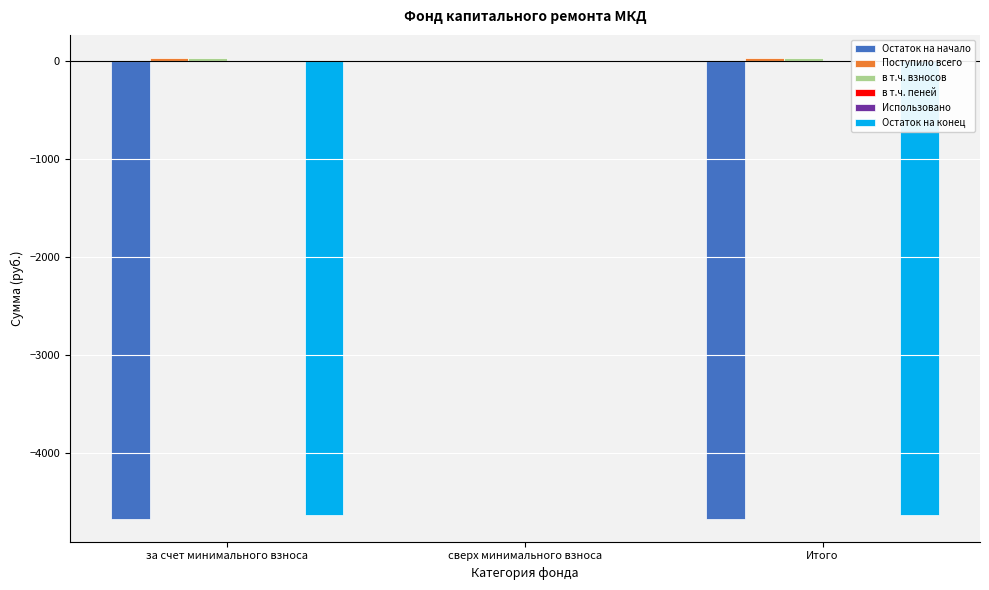

At which category is the sum across all series the highest?

сверх минимального взноса